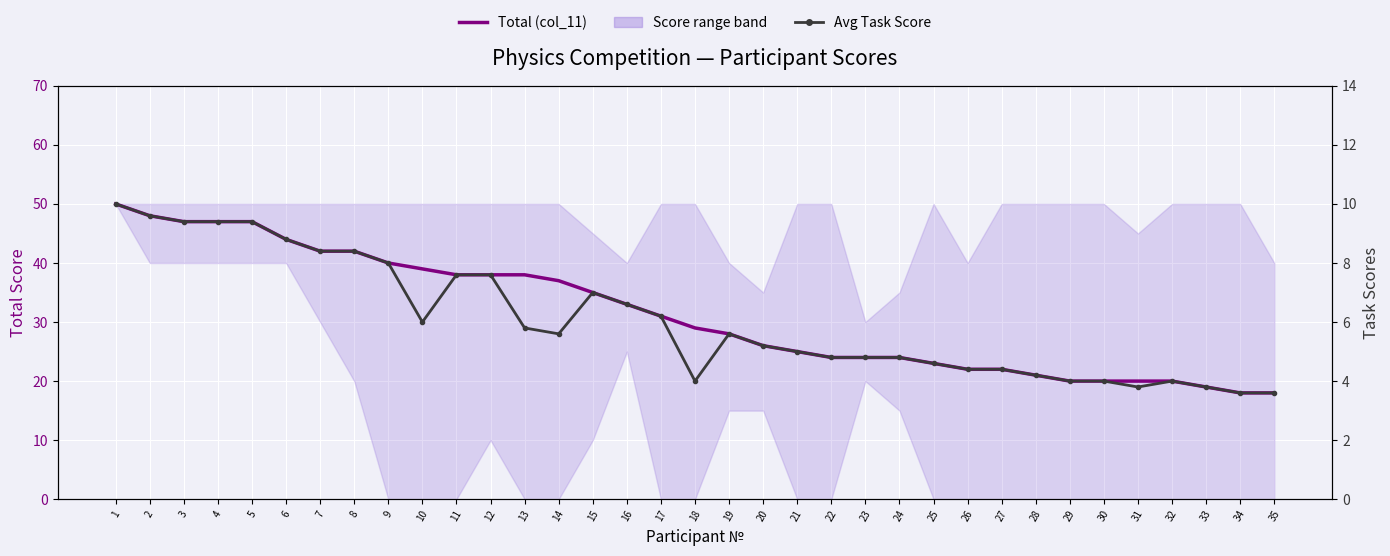

Which series has the widest spread of values?

Total (col_11)